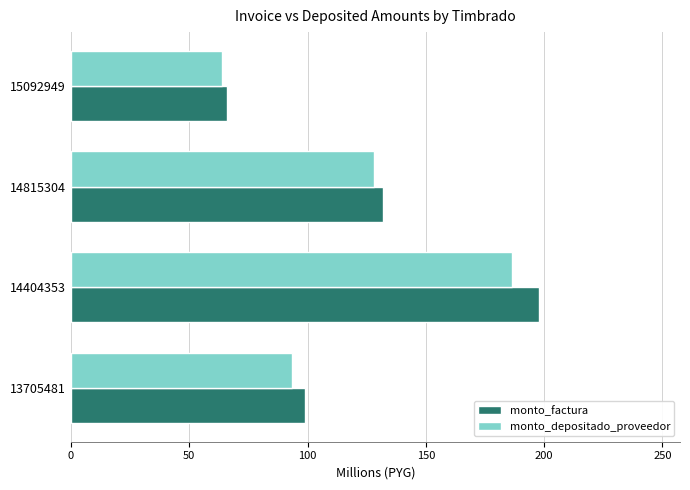

What is the maximum value shown in the chart?

198.0